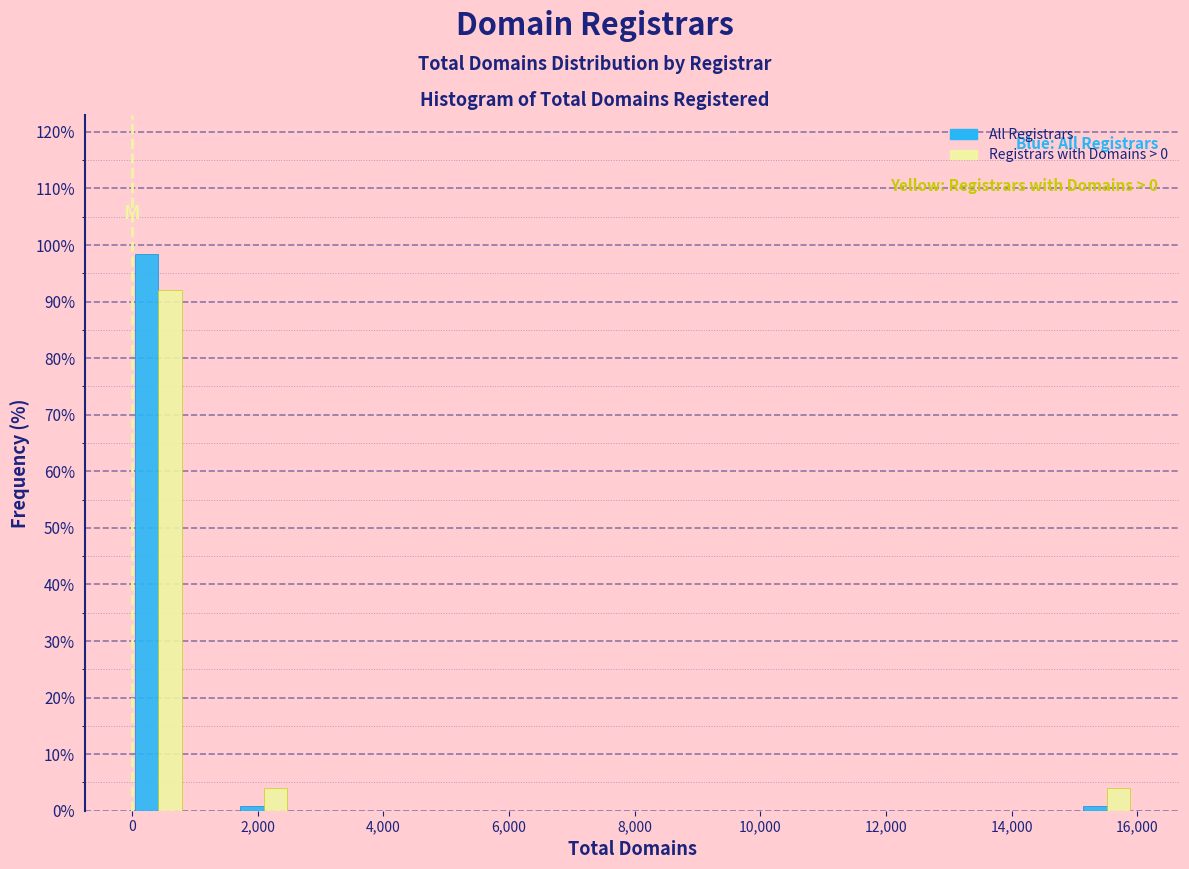

In the Registrars with Domains > 0 series, which range on the x-axis has the tallest bar?

0 to 800